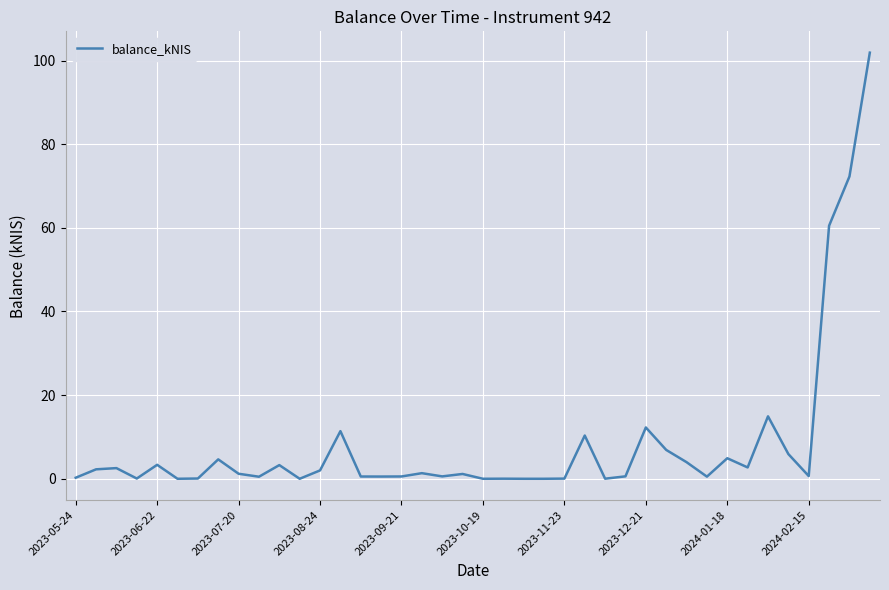

What is the average value?

8.4